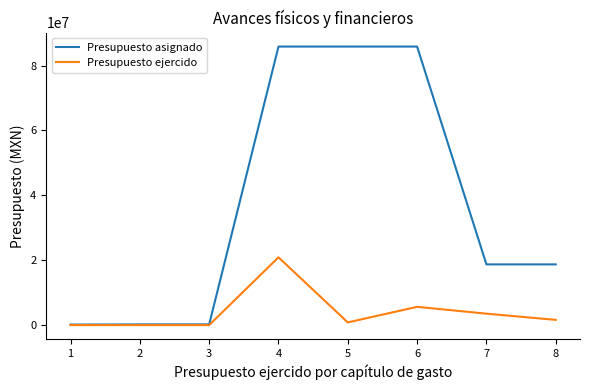

Between 4 and 8, which series saw the biggest shift?

Presupuesto asignado